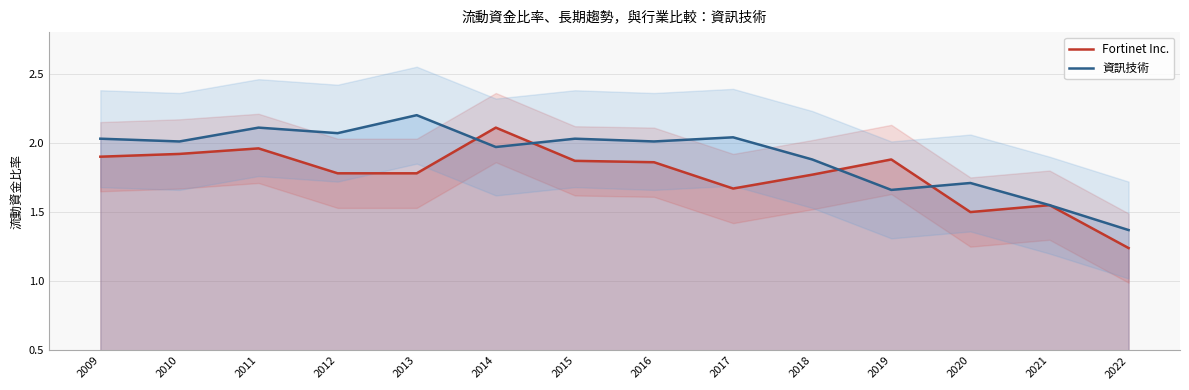

What is the average value of the 資訊技術 series?

1.9